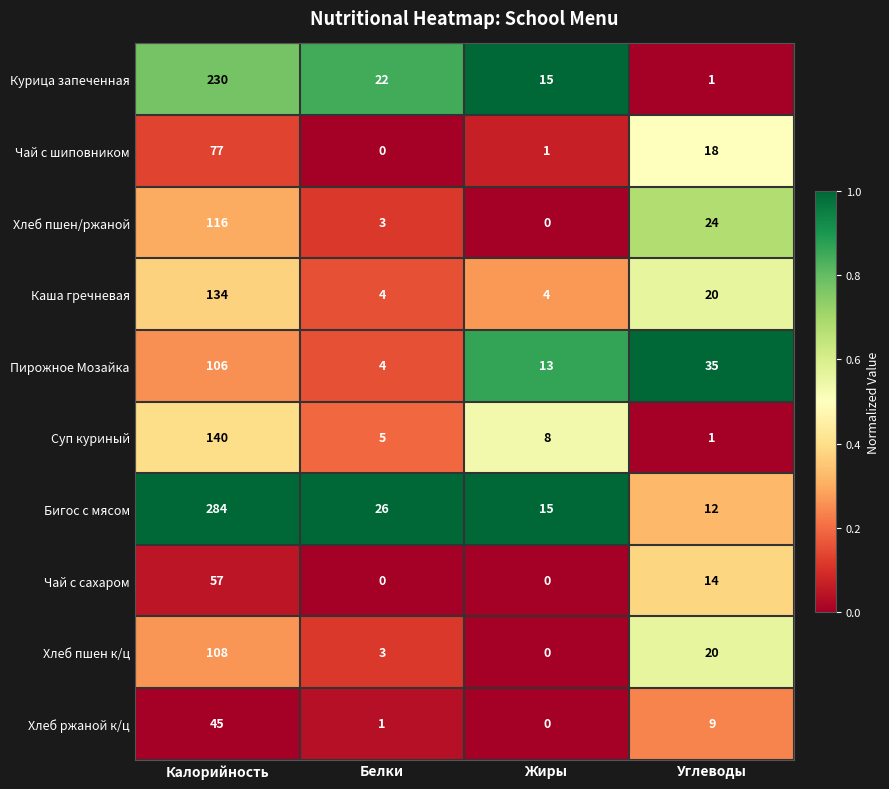

Read the Хлеб пшен/ржаной value at Углеводы.

24